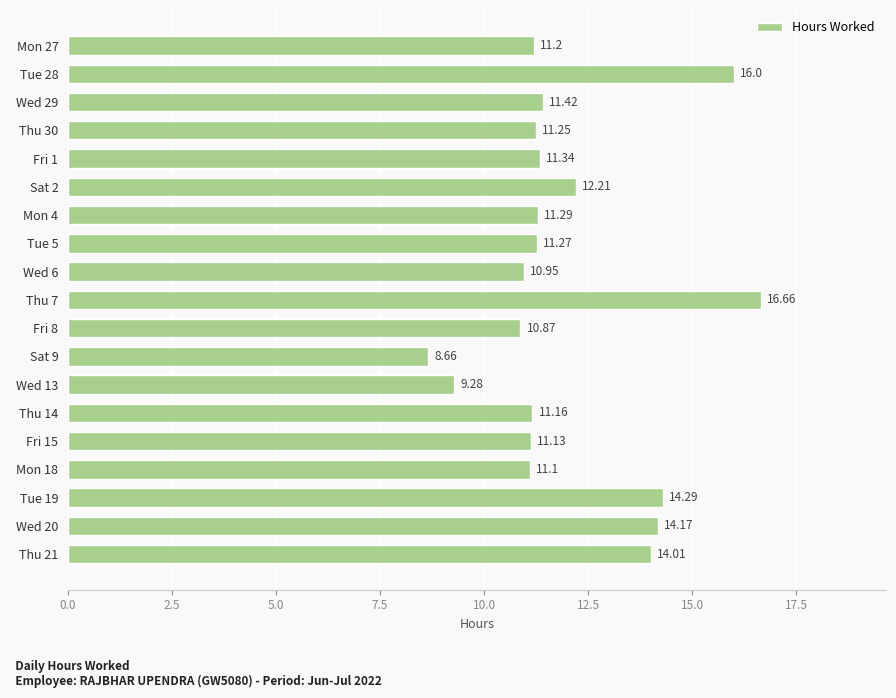

Which has a higher value, Fri 8 or Mon 18?

Mon 18